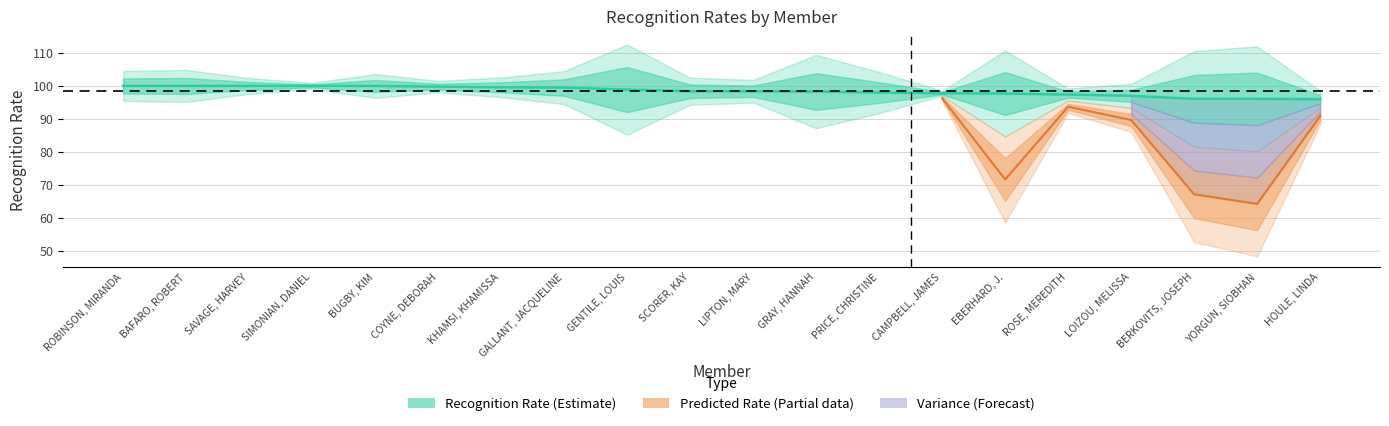

The Recognition Rate series shows 39.3 at SAVAGE, HARVEY. True or false?

False